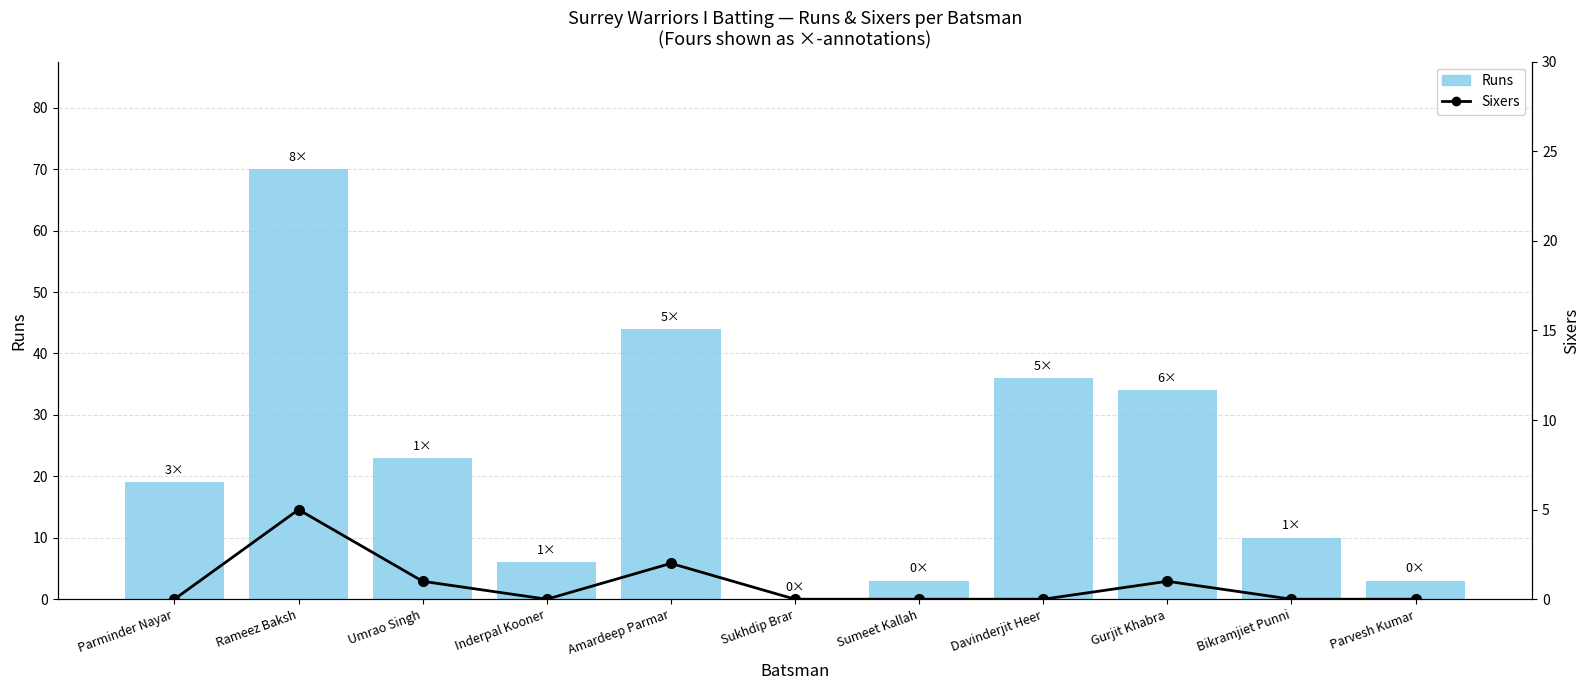

At how many categories does at least one series exceed 16?

6